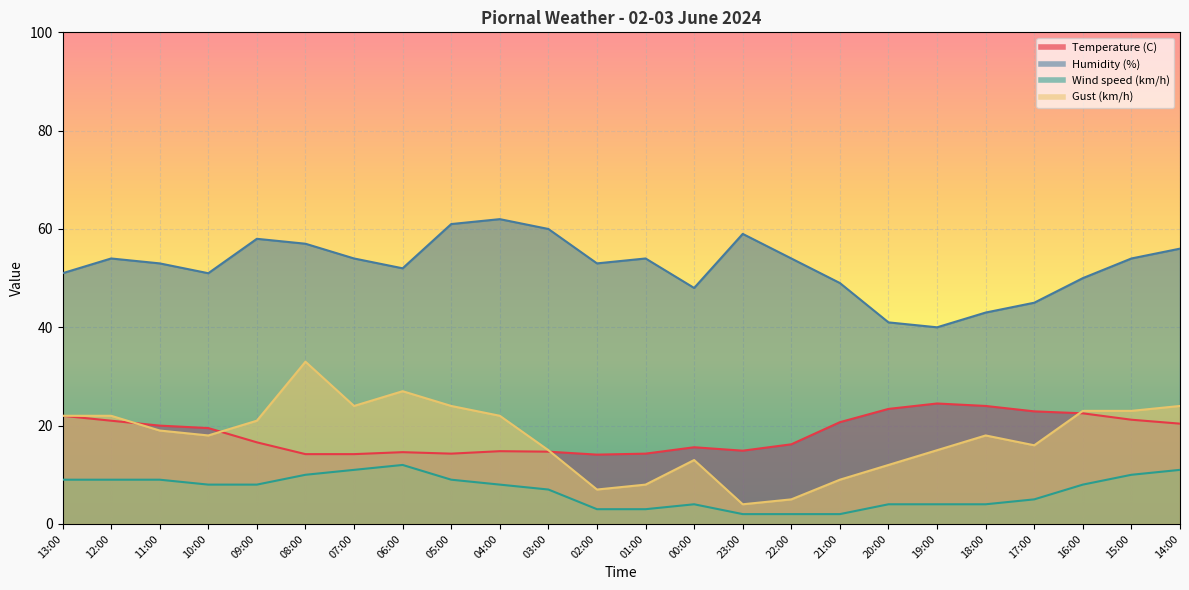

What are all the series names shown in the legend?

Temperature (C), Humidity (%), Wind speed (km/h), Gust (km/h)